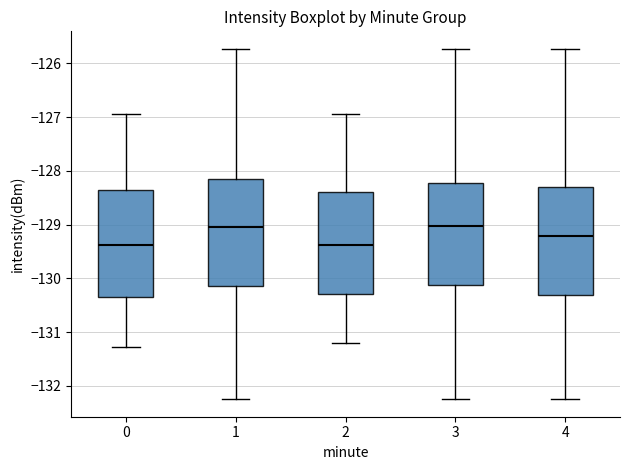

Reading left to right, transcribe this box plot: for each box, give where its median line is, the range the box spans, and where its two whiskers end, as read against the y-axis. The values are not printed on the chart, so give them approximately, as read against the axis.

0: median -129.4, box -130.4 to -128.4, whiskers -131.3 to -126.9
1: median -129.1, box -130.1 to -128.2, whiskers -132.3 to -125.7
2: median -129.4, box -130.3 to -128.4, whiskers -131.2 to -126.9
3: median -129.0, box -130.1 to -128.2, whiskers -132.3 to -125.7
4: median -129.2, box -130.3 to -128.3, whiskers -132.3 to -125.7